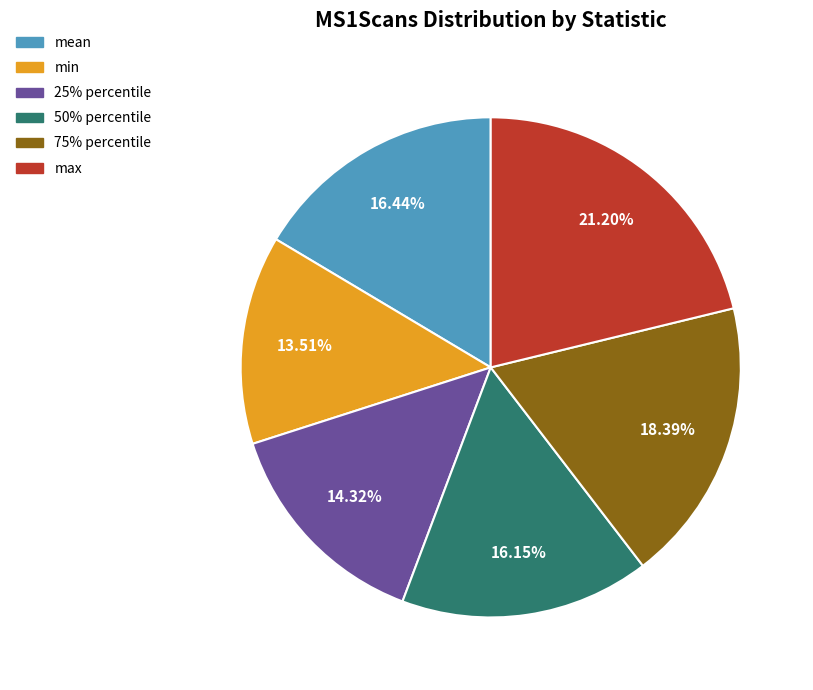

Is there any slice that represents more than half of the pie?

No